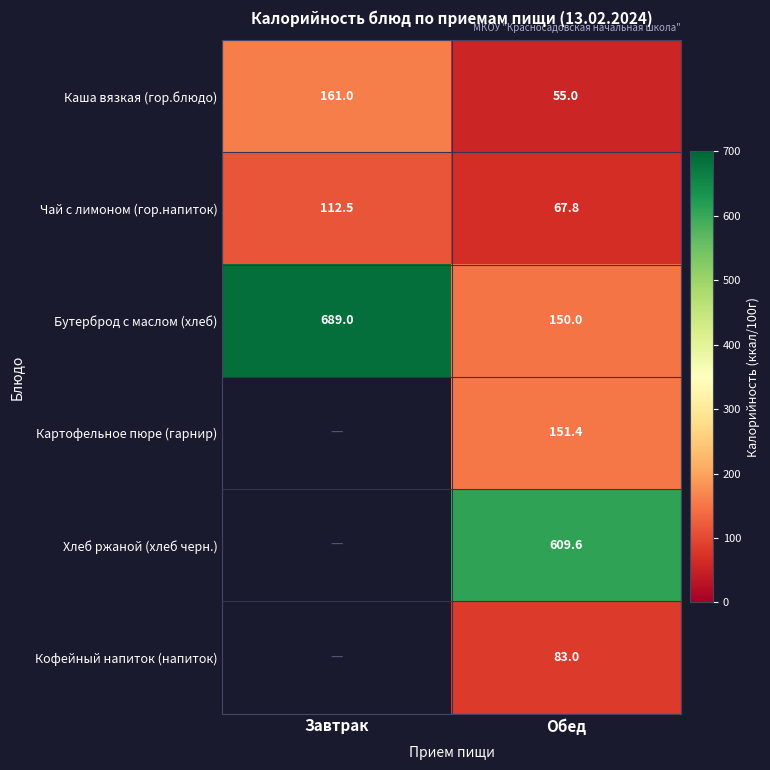

At which label does Каша вязкая (гор.блюдо) reach its minimum?

Обед